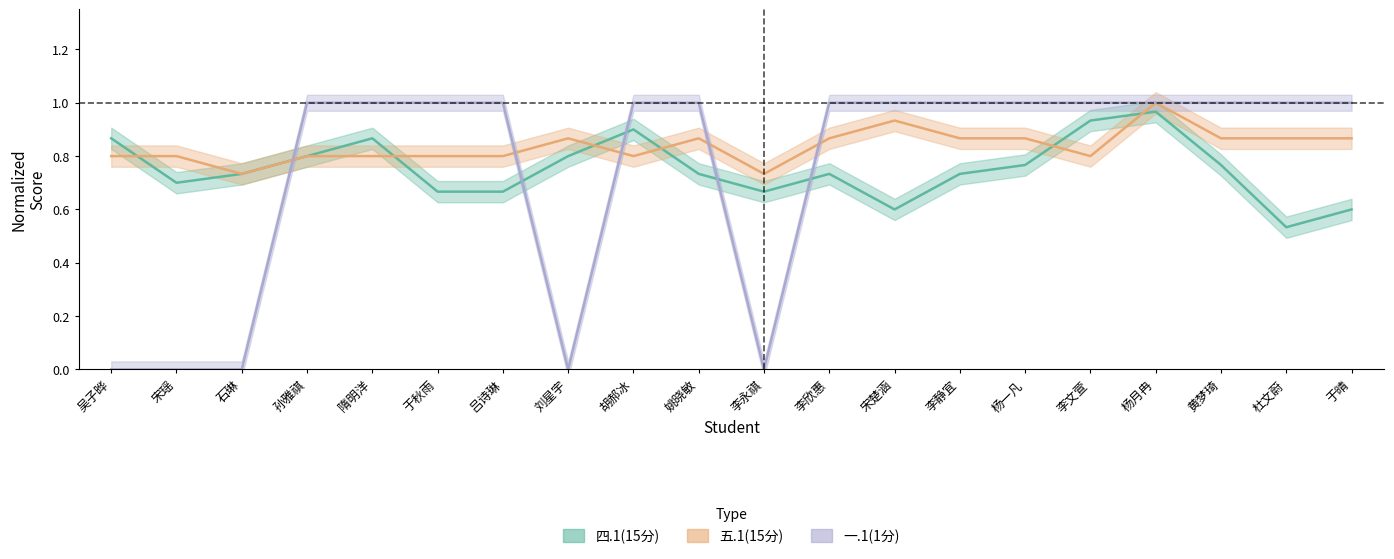

True or false: 五.1(15分) has a value of 0.4 at 黄梦琦.

False